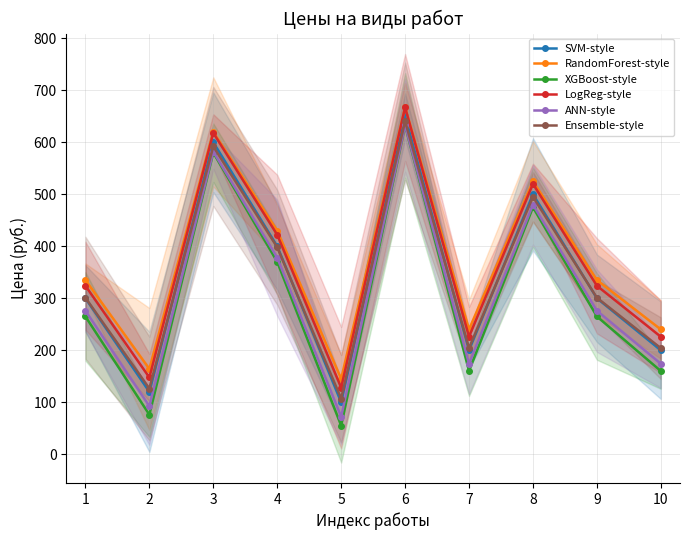

At which label does ANN-style reach its minimum?

5